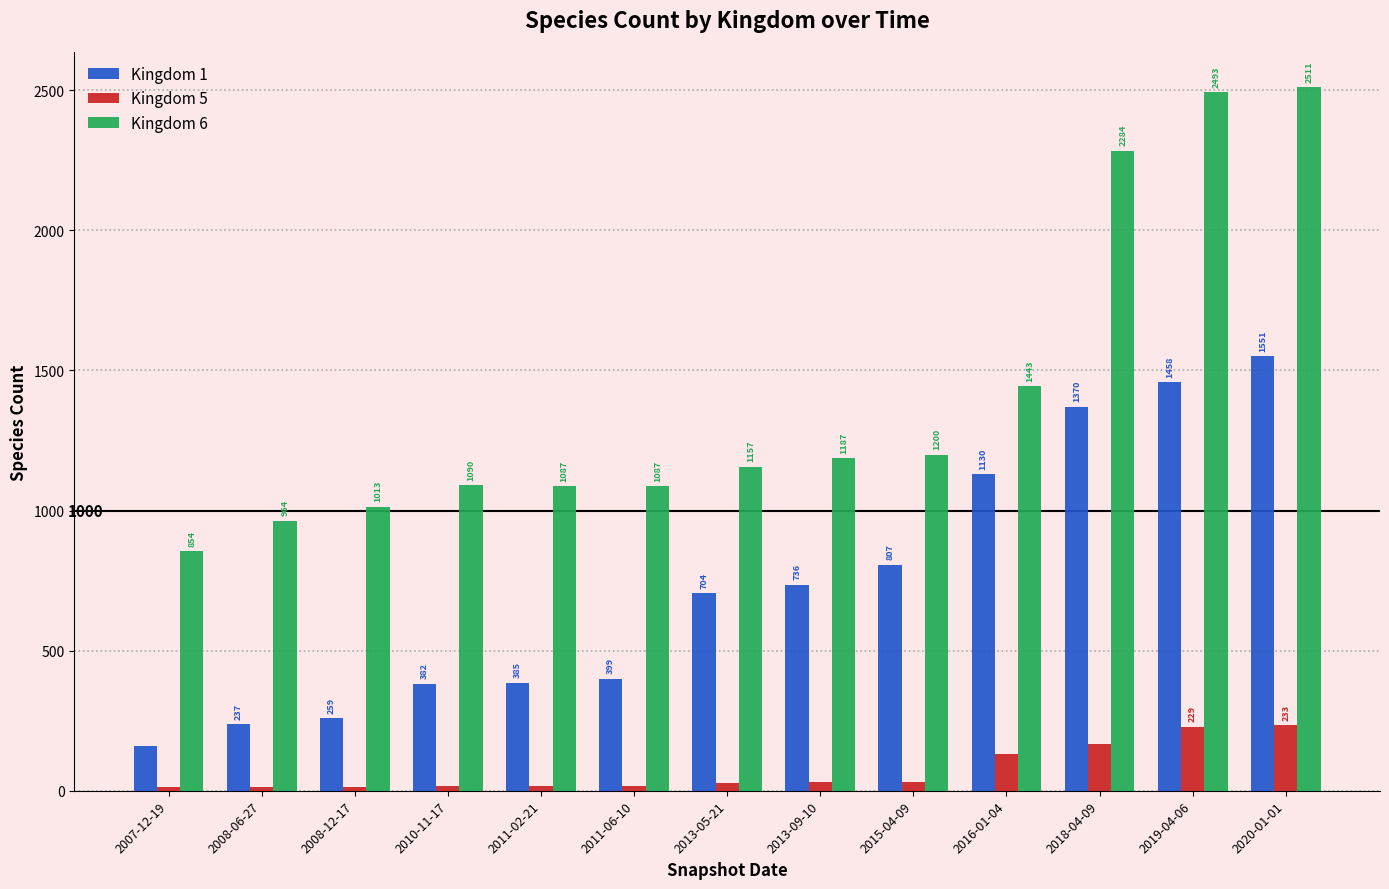

What is the smallest value displayed?

14